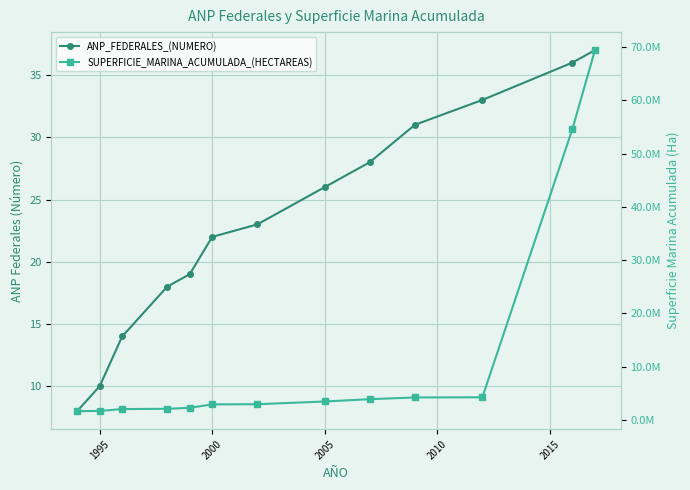

Rank the series by their average value, from highest to lowest.

SUPERFICIE_MARINA_ACUMULADA_(HECTAREAS), ANP_FEDERALES_(NUMERO)